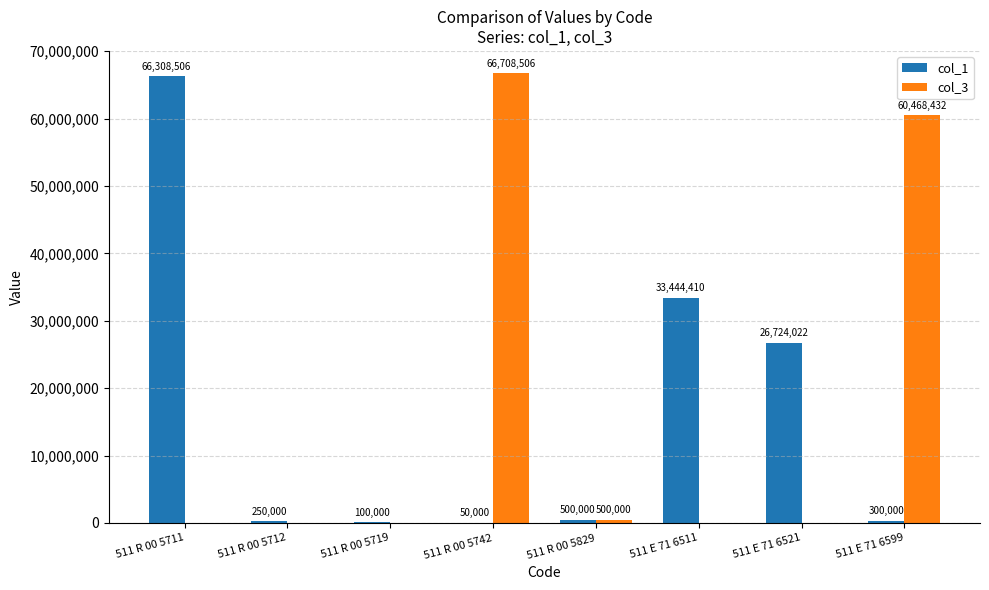

Is it true that col_3 equals 0 at 511 E 71 6511?

True